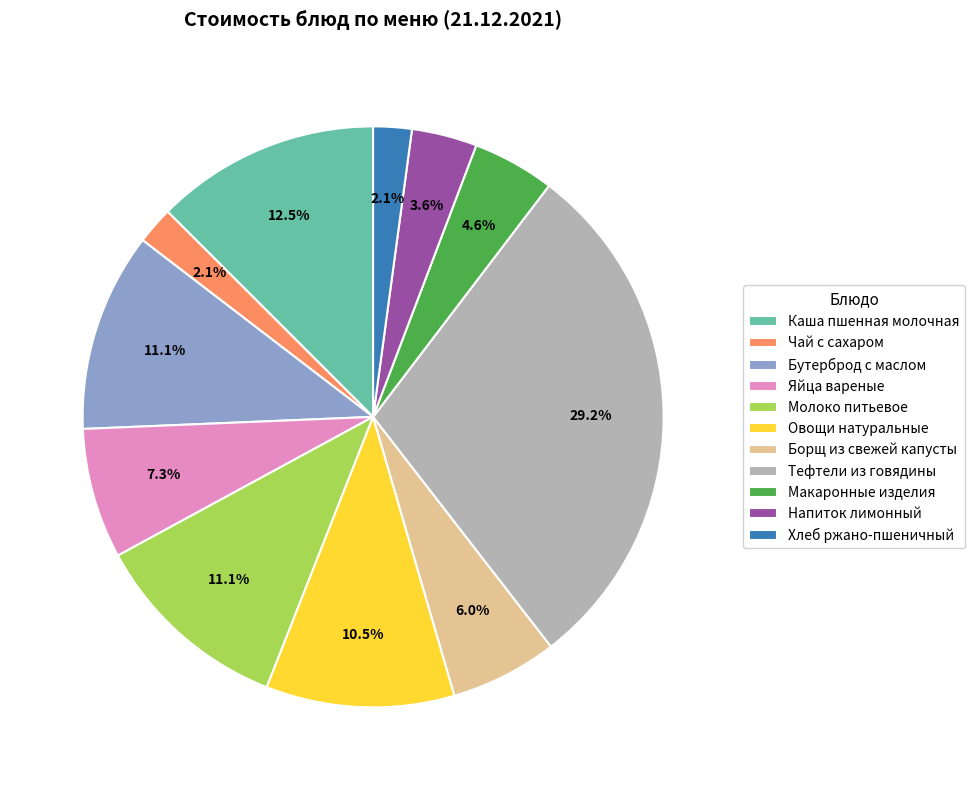

Which slice is the largest?

Тефтели из говядины